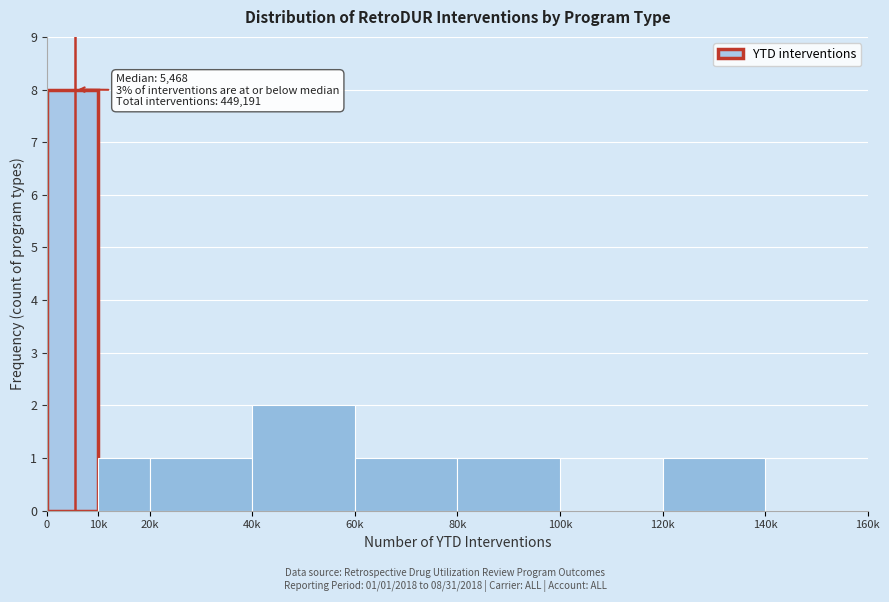

Reading right to left, list all the values displayed in this chart.

140k=0	120k=1	100k=0	80k=1	60k=1	40k=2	20k=1	10k=1	0=8